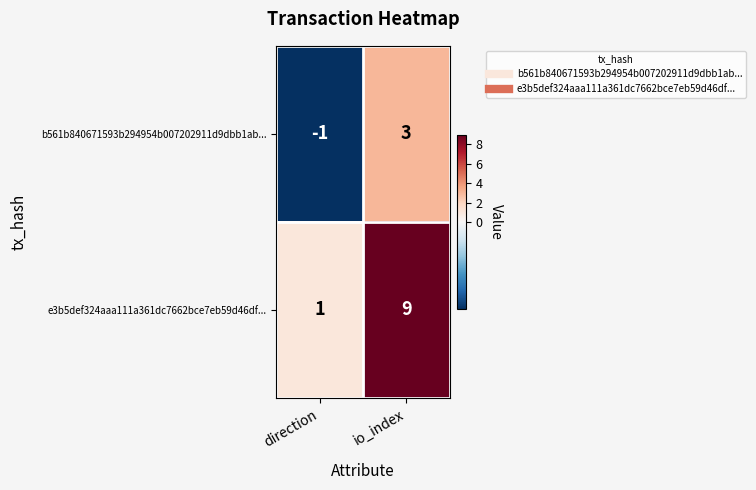

At which label is e3b5def324aaa111a361dc7662bce7eb59d46df... closest to 5?

direction